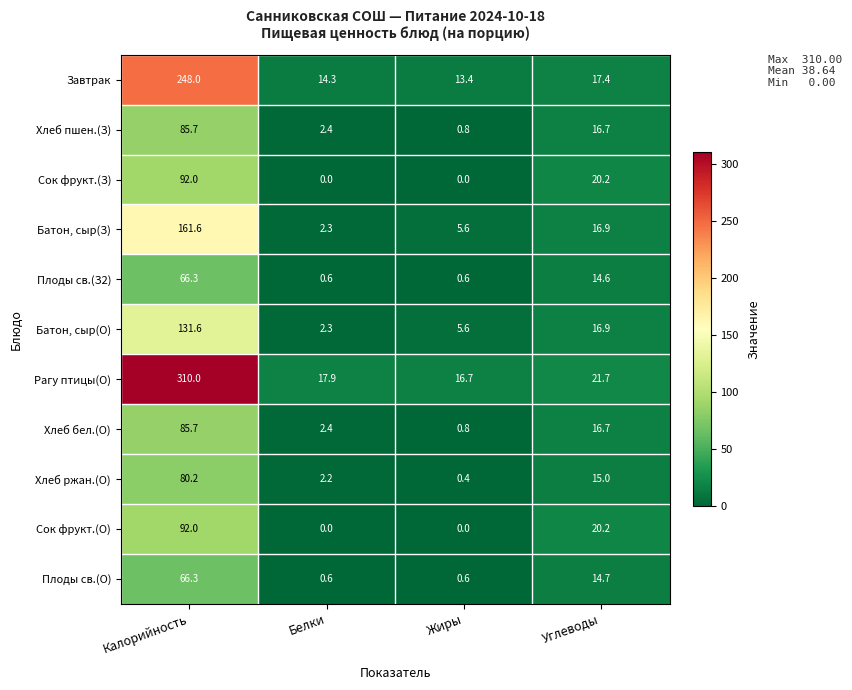

How many values in the Рагу птицы(О) series are below 21?

2